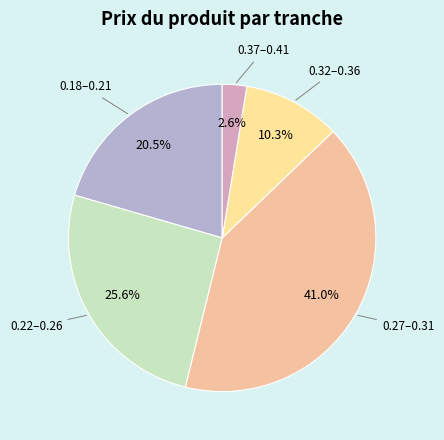

How many slices are in this pie chart?

5